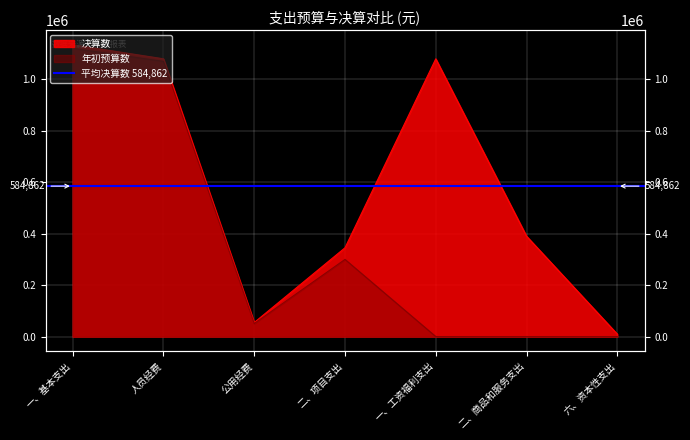

The 年初预算数 series shows 291279.9 at 人员经费. True or false?

False